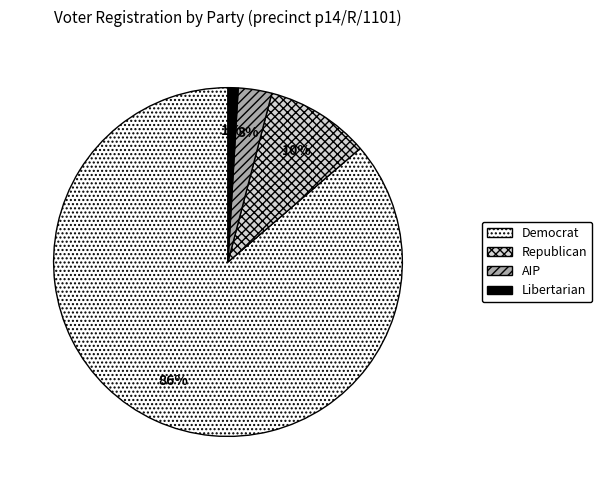

Between Democrat and AIP, which is larger?

Democrat